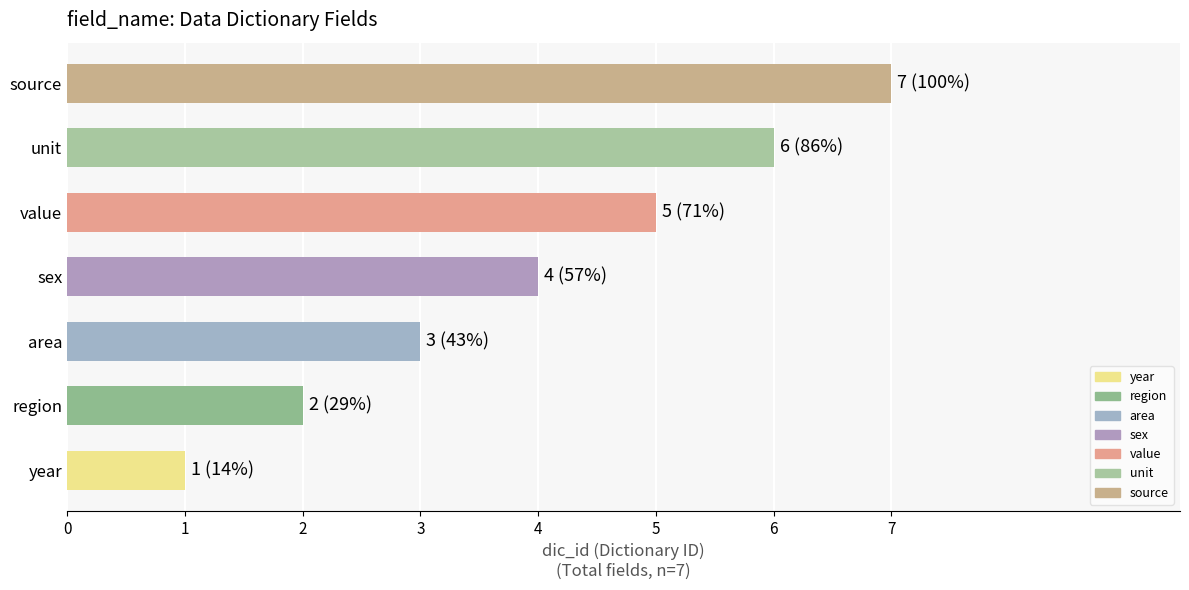

What is the change in value from sex to source?

+3